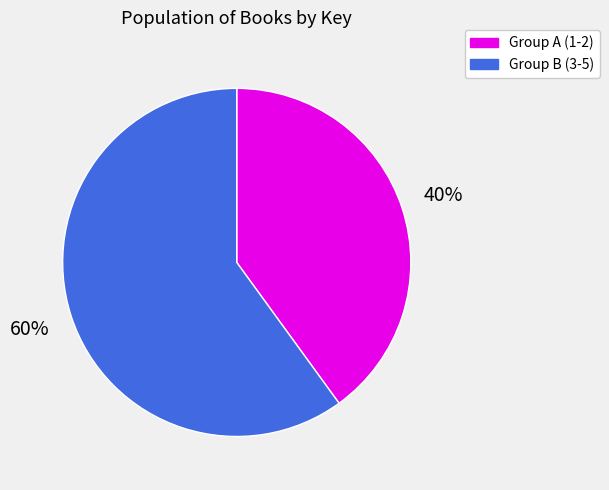

To the nearest percent, what is the average slice percentage?

50%